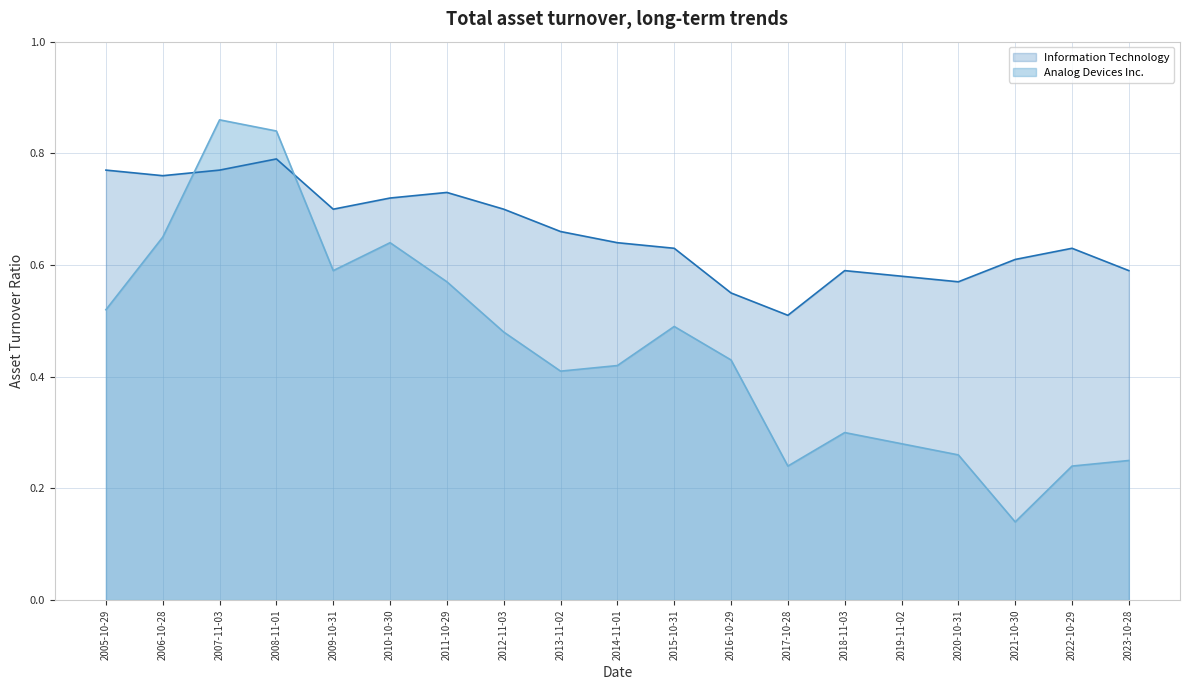

The value of Analog Devices Inc. at 2021-10-30 is 0.1. True or false?

True